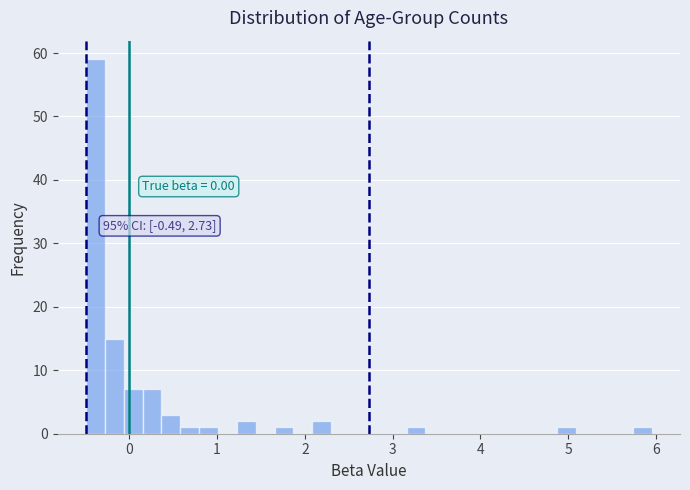

Read against the x-axis, roughly where is the centre of the tallest bar?

-0.4